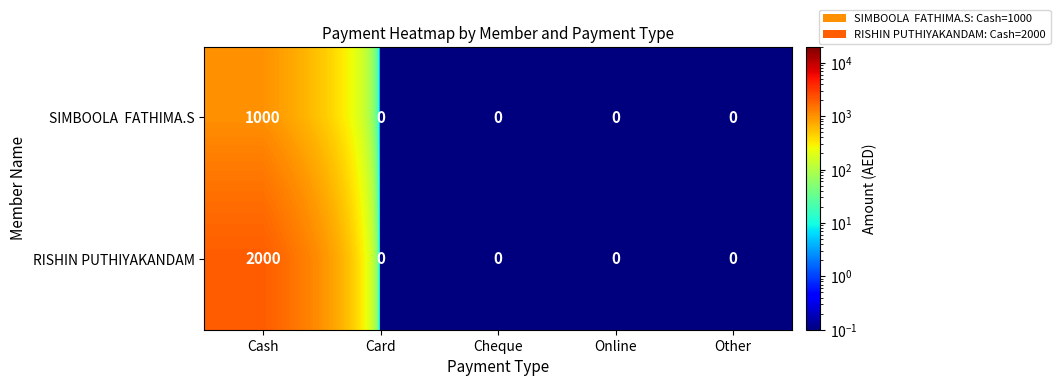

What is the maximum value shown in the chart?

2000